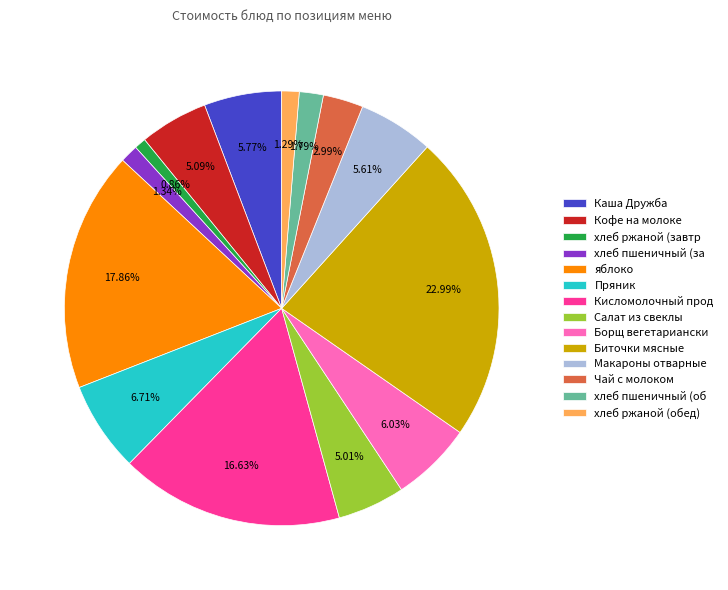

Is хлеб ржаной (обед) the majority of the pie?

No